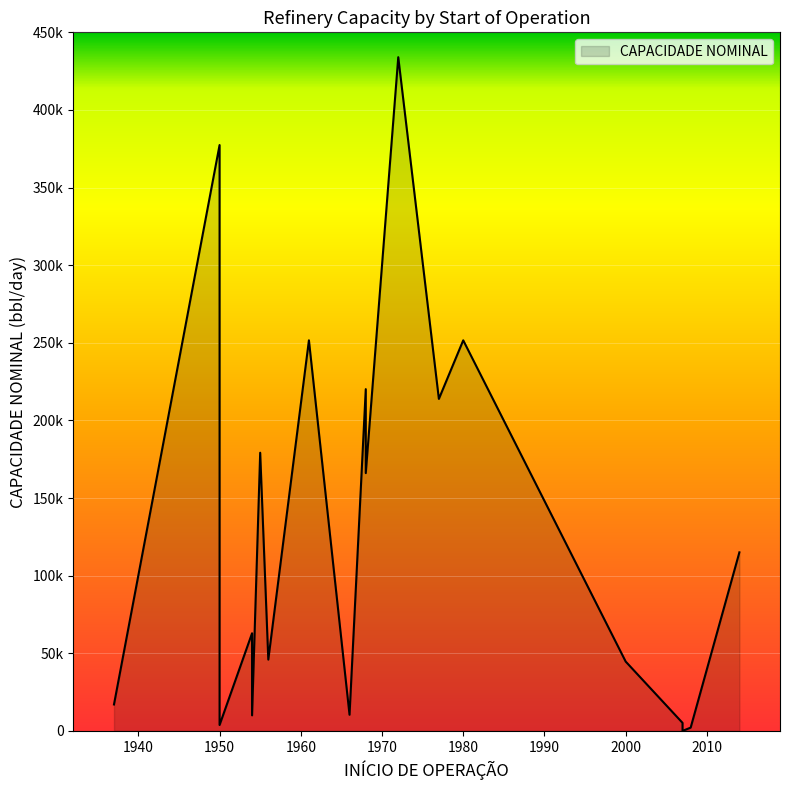

What is the sum of the values at 1950 and 2007?

8930